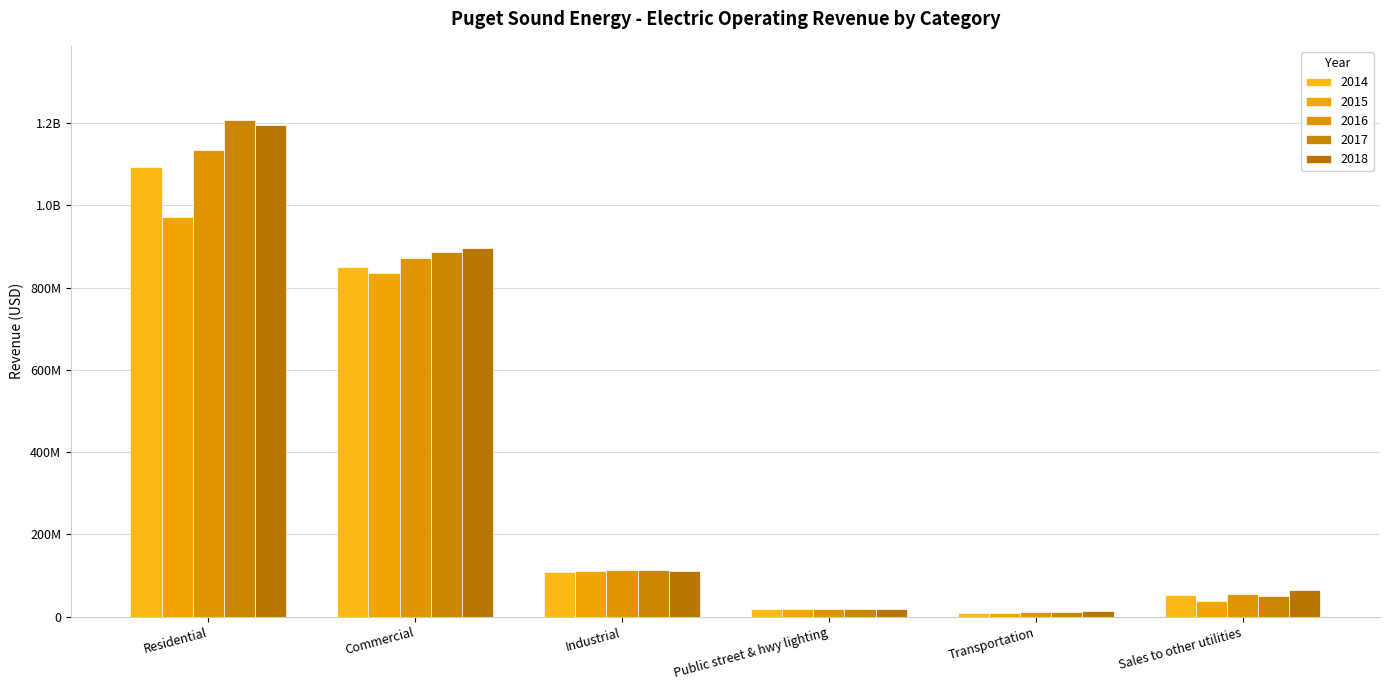

Which series has the widest spread of values?

2017